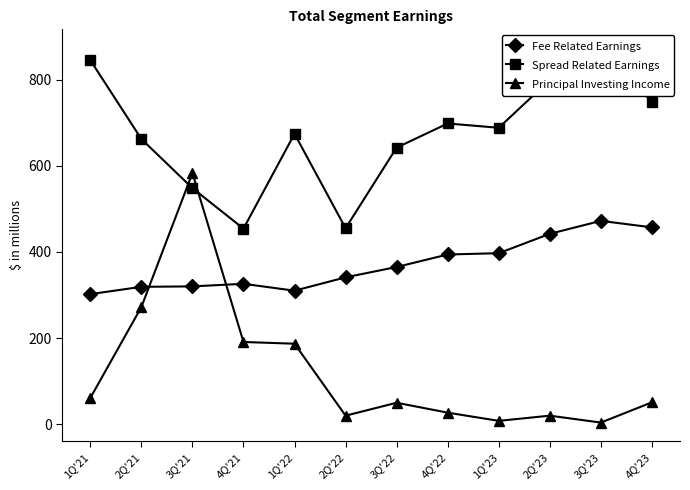

At which label is Fee Related Earnings closest to 387?

4Q'22